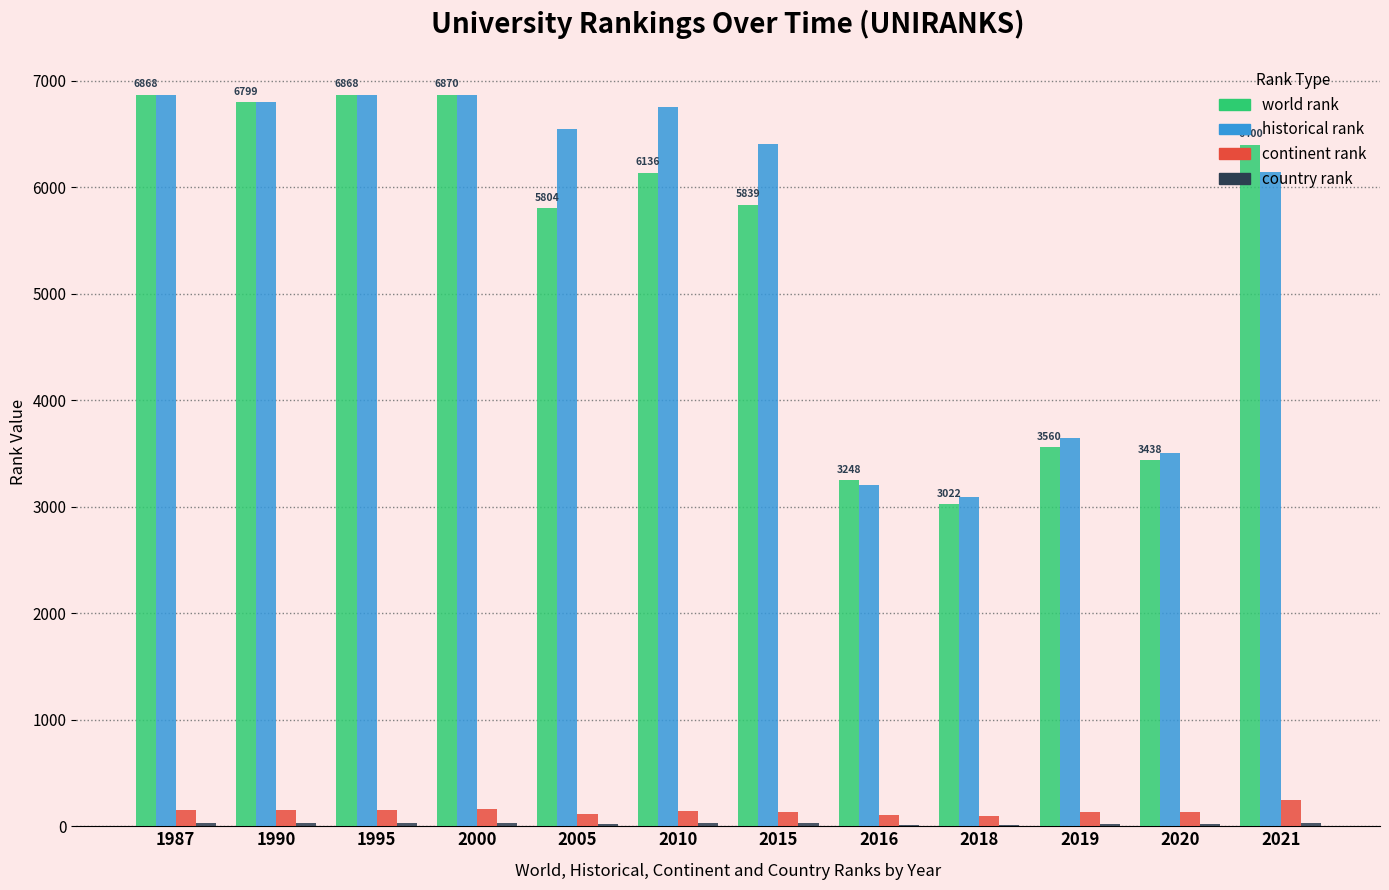

Which series has the largest range (max minus min)?

world rank